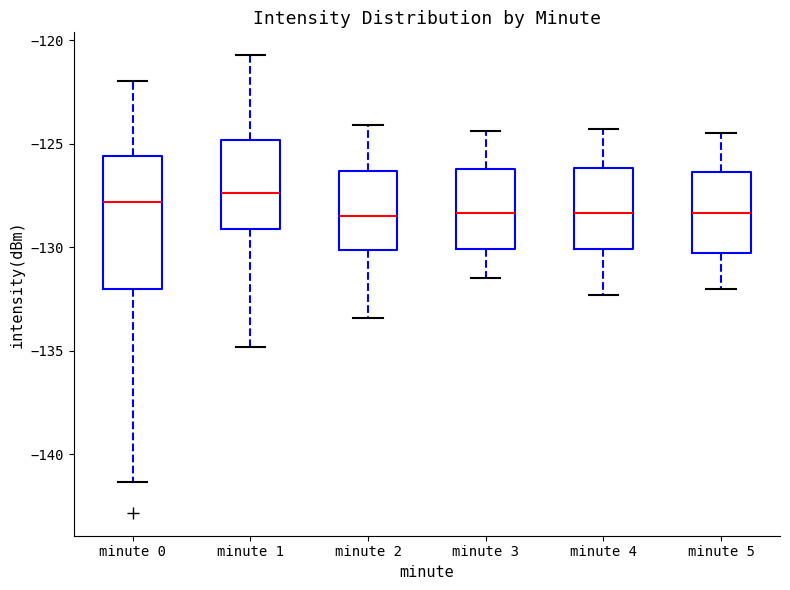

Reading left to right, transcribe this box plot: for each box, give where its median line is, the range the box spans, and where its two whiskers end, as read against the y-axis. The values are not printed on the chart, so give them approximately, as read against the axis.

minute 0: median -128.0, box -132.0 to -125.5, whiskers -141.5 to -122.0
minute 1: median -127.5, box -129.0 to -125.0, whiskers -135.0 to -120.5
minute 2: median -128.5, box -130.0 to -126.5, whiskers -133.5 to -124.0
minute 3: median -128.5, box -130.0 to -126.0, whiskers -131.5 to -124.5
minute 4: median -128.5, box -130.0 to -126.0, whiskers -132.5 to -124.5
minute 5: median -128.5, box -130.5 to -126.5, whiskers -132.0 to -124.5